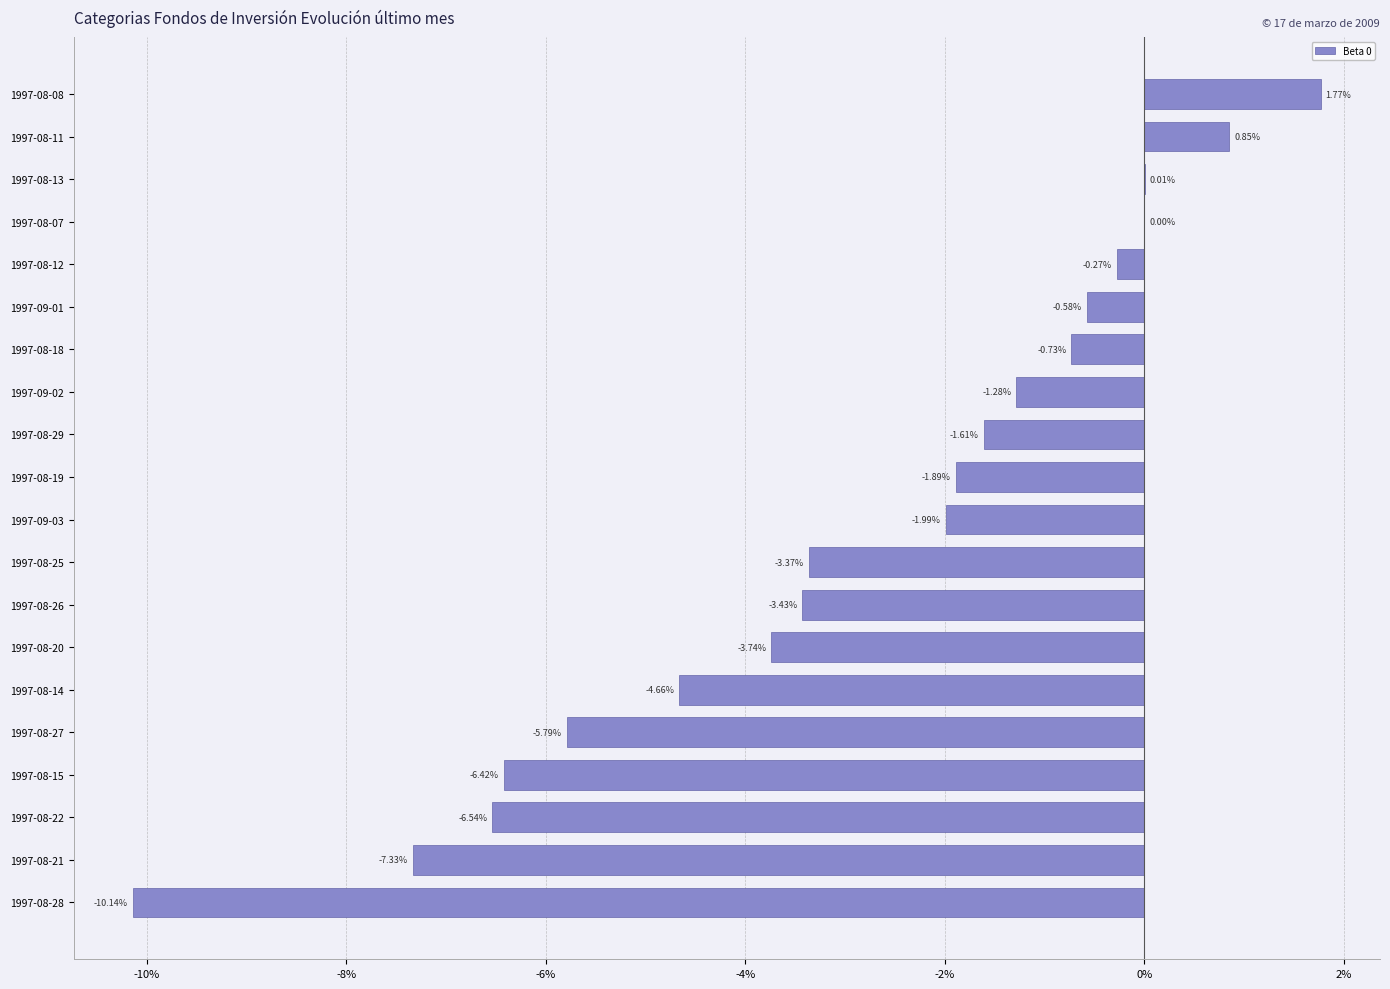

What is the change in value from 1997-09-01 to 1997-08-12?

+0.3